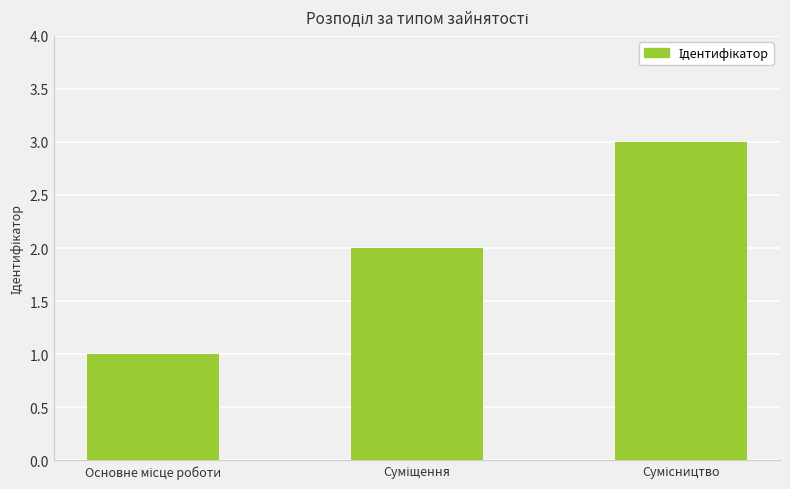

What is the greatest value displayed?

3